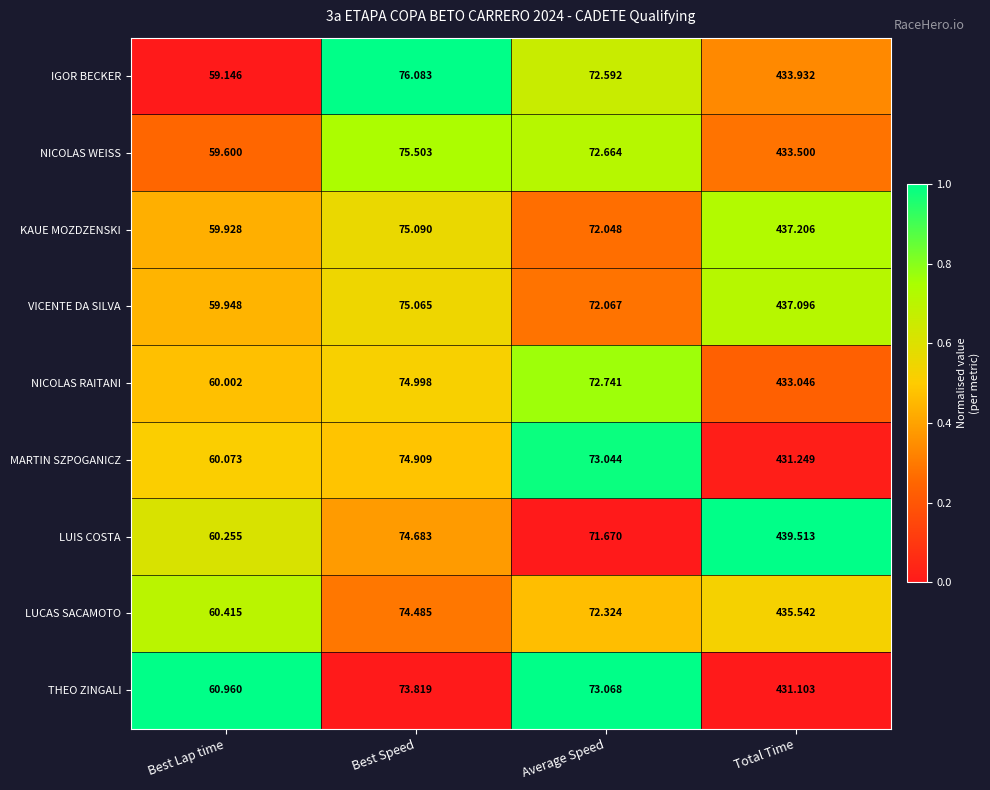

What is the total value across all series at Average Speed?

652.2